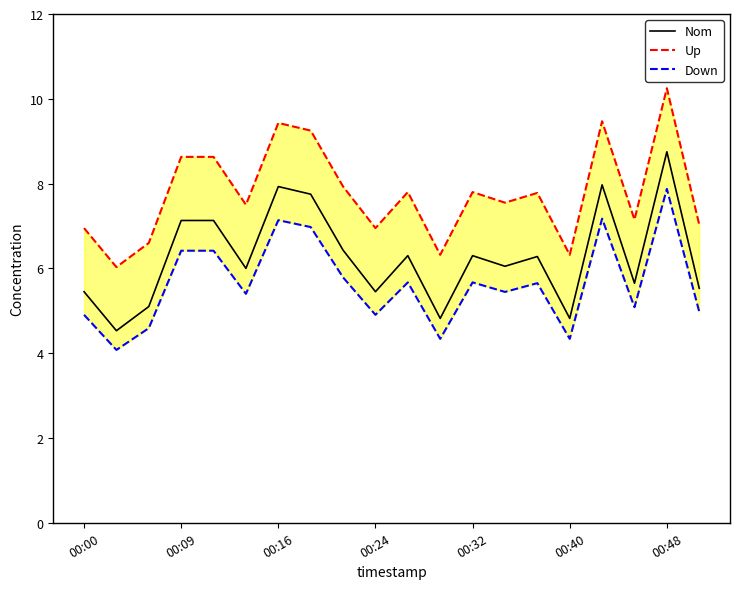

What are all the series names shown in the legend?

Nom, Up, Down